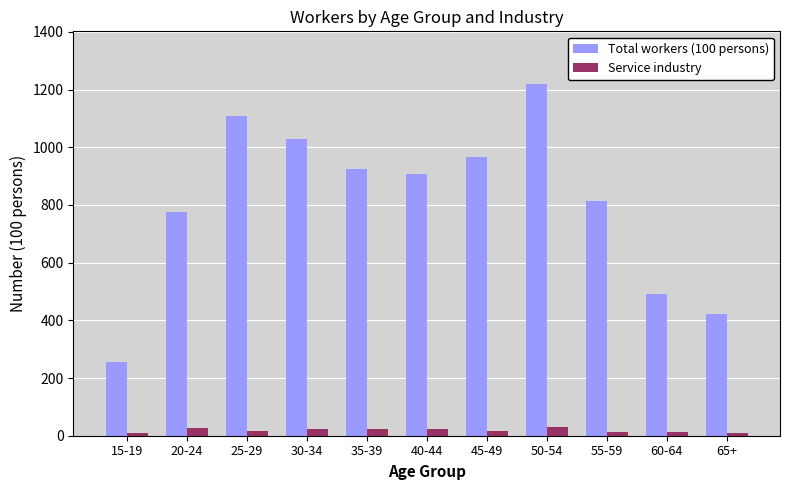

The value of Total workers (100 persons) at 60-64 is 491. True or false?

True